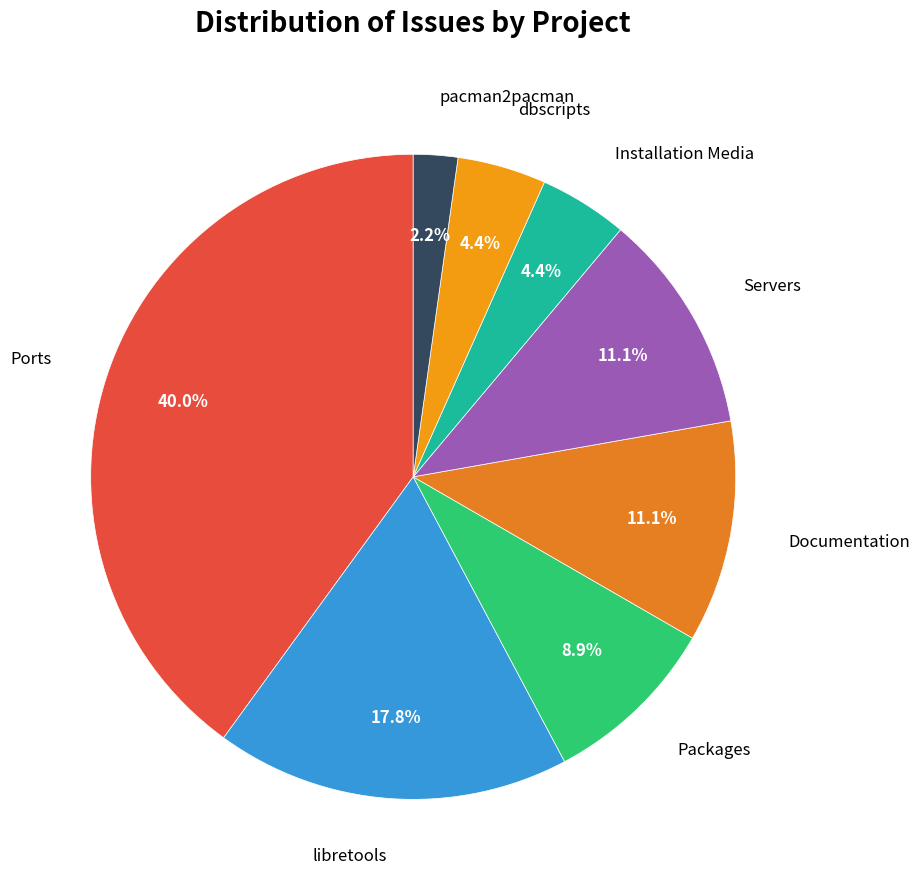

Combined, what portion of the pie is Documentation and libretools?

28.9%